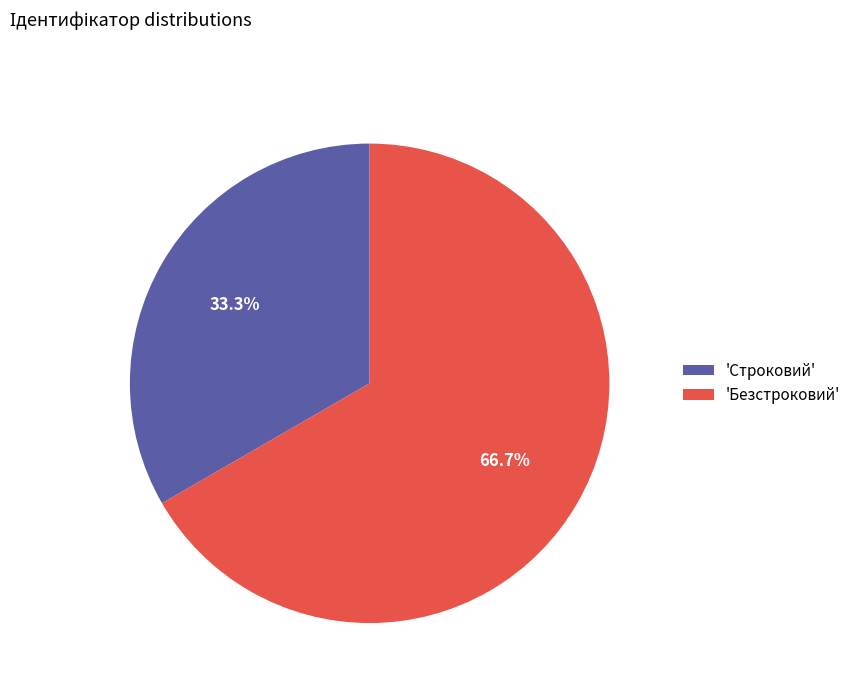

What is the total percentage of 'Безстроковий' and 'Строковий'?

100.0%